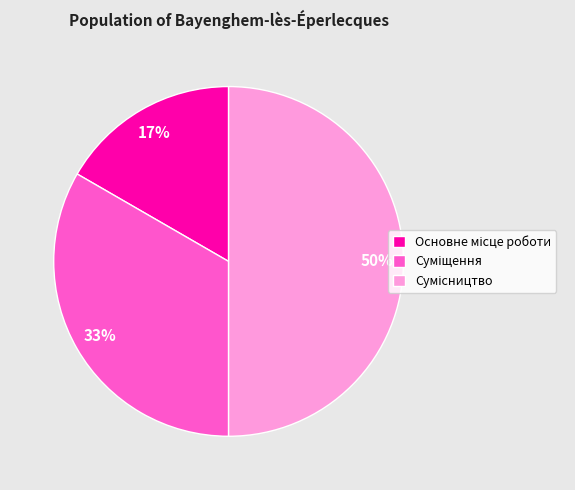

To the nearest percent, what is the average slice percentage?

33%